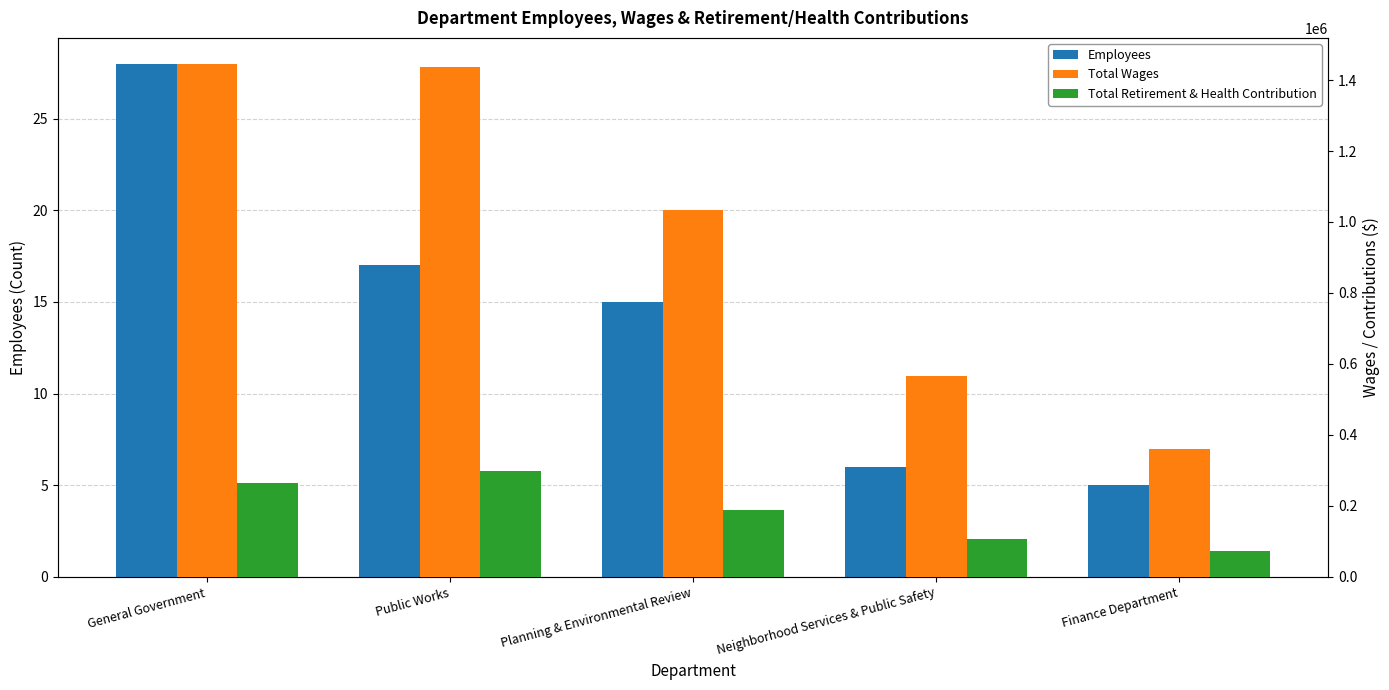

At Neighborhood Services & Public Safety, list the series in order from smallest to largest.

Employees, Total Retirement & Health Contribution, Total Wages